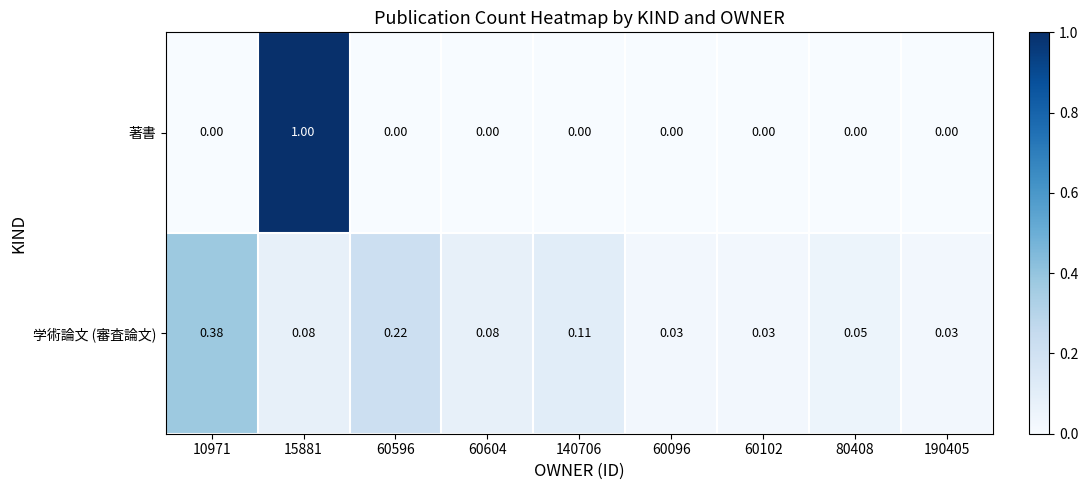

Rank the series at 140706 from highest to lowest value.

学術論文 (審査論文), 著書